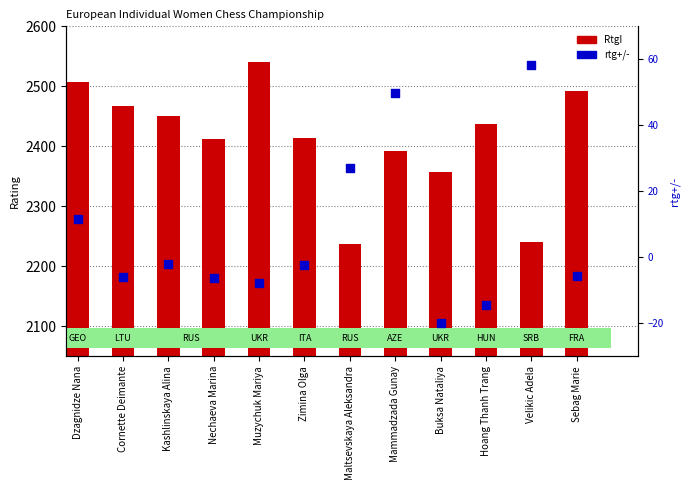

At how many categories does at least one series exceed 1035?

12